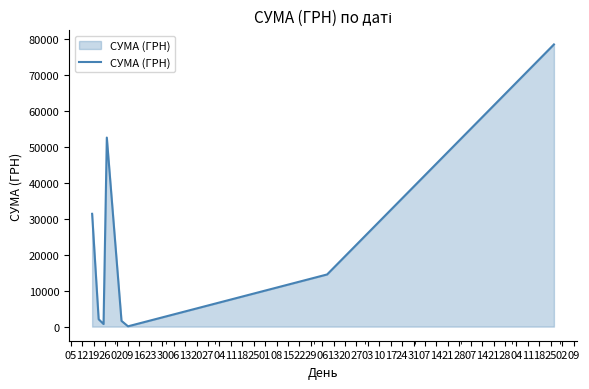

What is the sum of all values?

181666.2